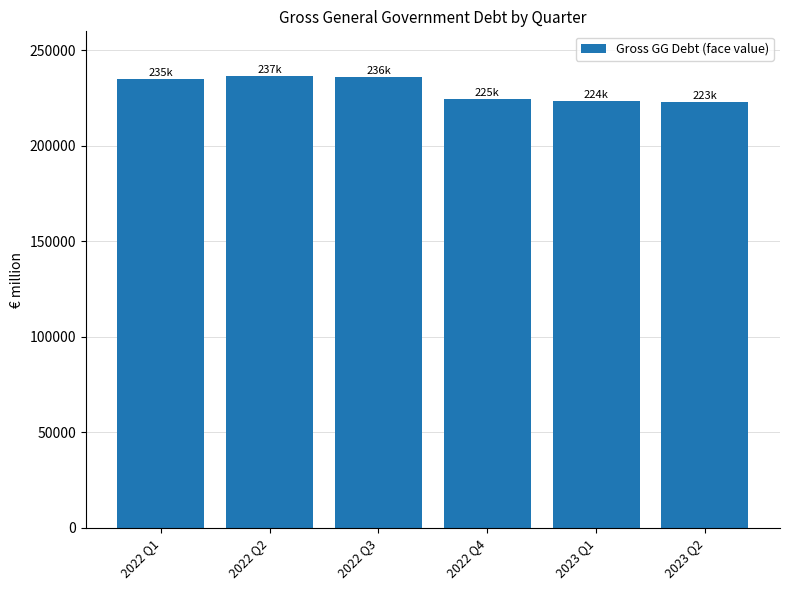

Approximately how many times larger is the value at 2022 Q2 compared to 2023 Q2?

1.1